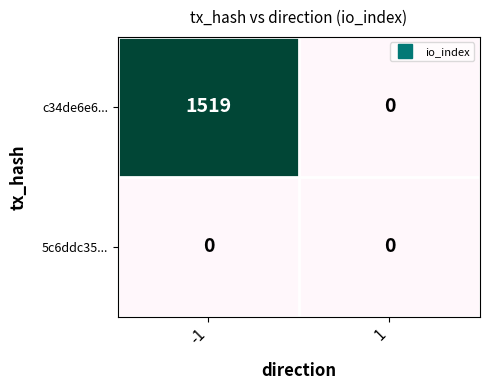

Reading right to left, transcribe all the data shown in this chart.

c34de6e6...: 0	1519
5c6ddc35...: 0	0